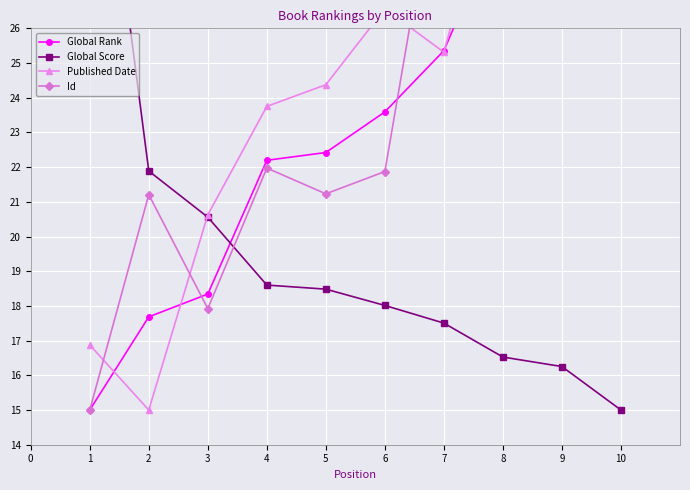

Is the value of Id at 3 greater than the value of Global Score at 3?

No